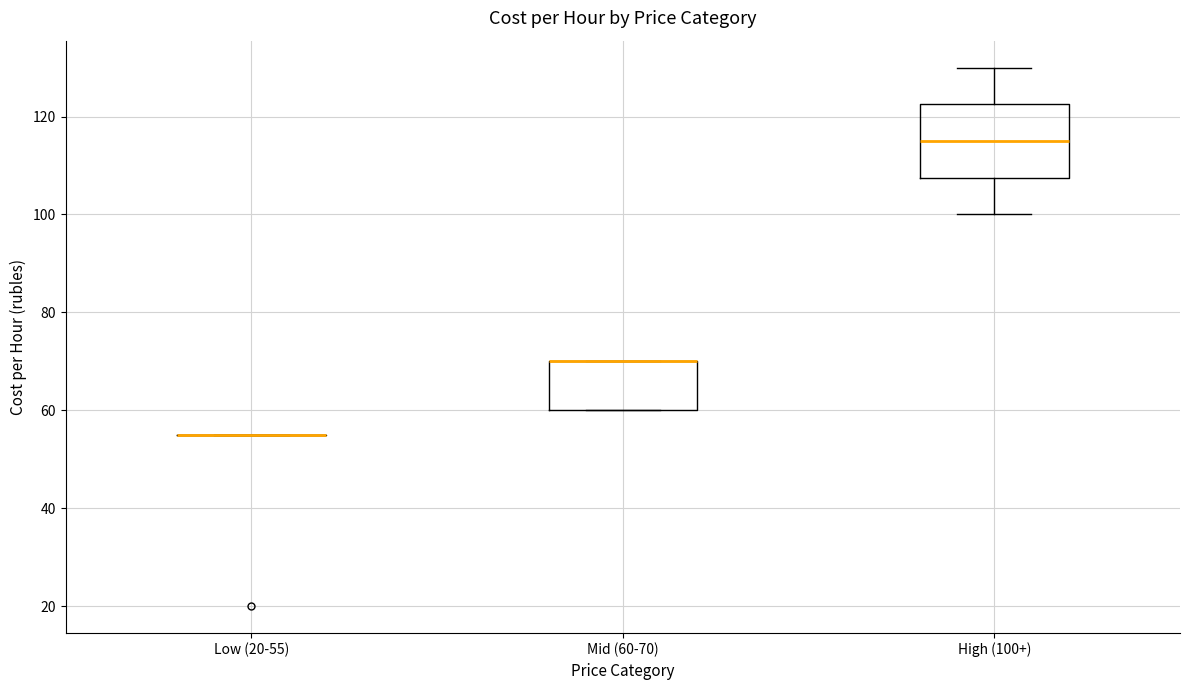

Reading left to right, transcribe this box plot: for each box, give where its median line is, the range the box spans, and where its two whiskers end, as read against the y-axis. The values are not printed on the chart, so give them approximately, as read against the axis.

Low (20-55): box collapsed to a line at 56, whiskers 56 to 56
Mid (60-70): median 70 (drawn on the box's upper edge), box 60 to 70, whiskers 60 to 70
High (100+): median 116, box 108 to 122, whiskers 100 to 130